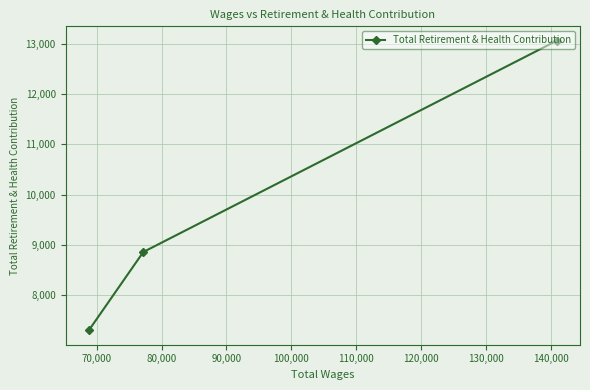

What is the value of the 2nd point from the left?

8859